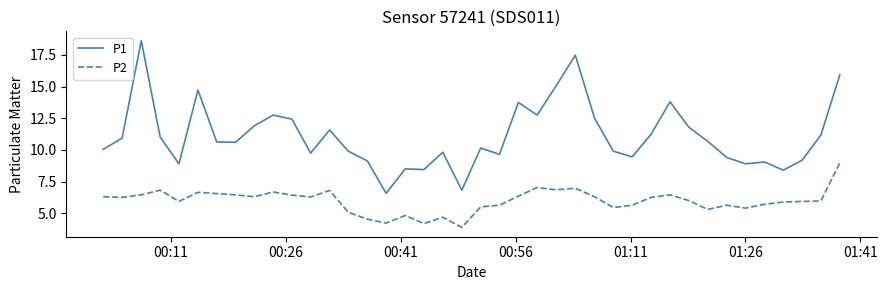

Which series has the largest total across all categories?

P1